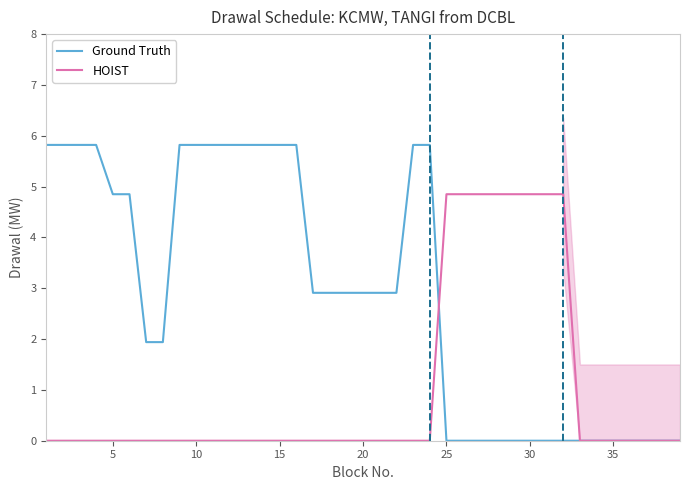

The Ground Truth series shows 3.3 at 10. True or false?

False